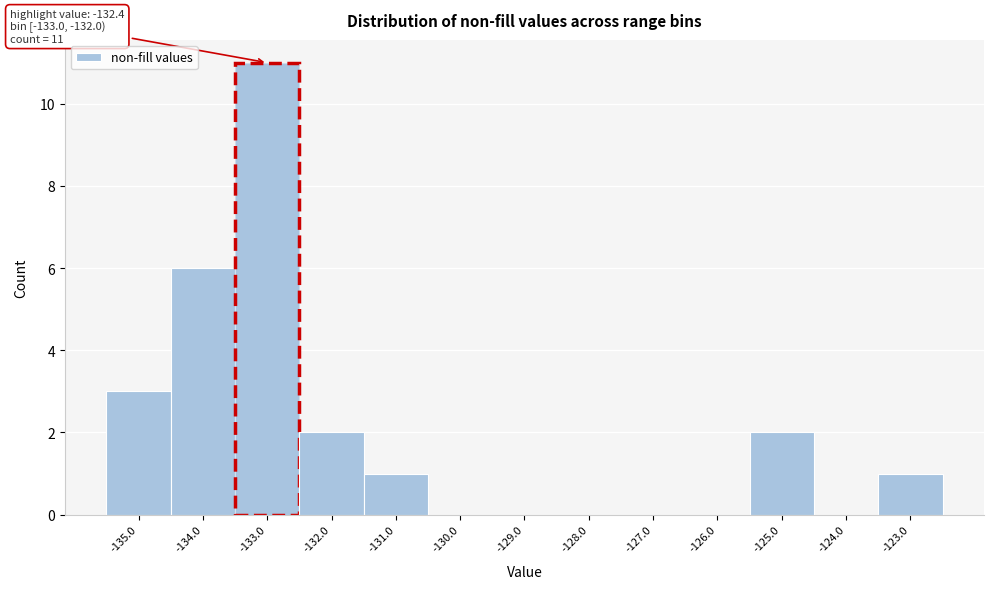

Reading left to right, extract all data points from this chart.

-135.0=3	-134.0=6	-133.0=11	-132.0=2	-131.0=1	-130.0=0	-129.0=0	-128.0=0	-127.0=0	-126.0=0	-125.0=2	-124.0=0	-123.0=1